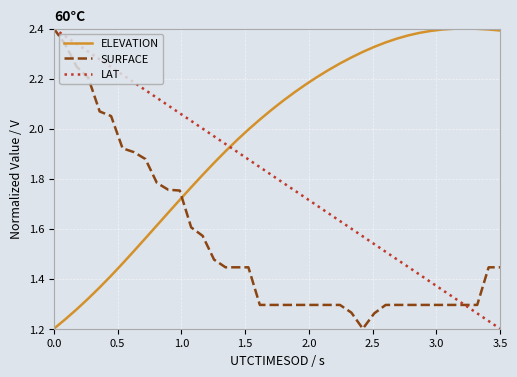

How many times do LAT and ELEVATION cross each other?

1